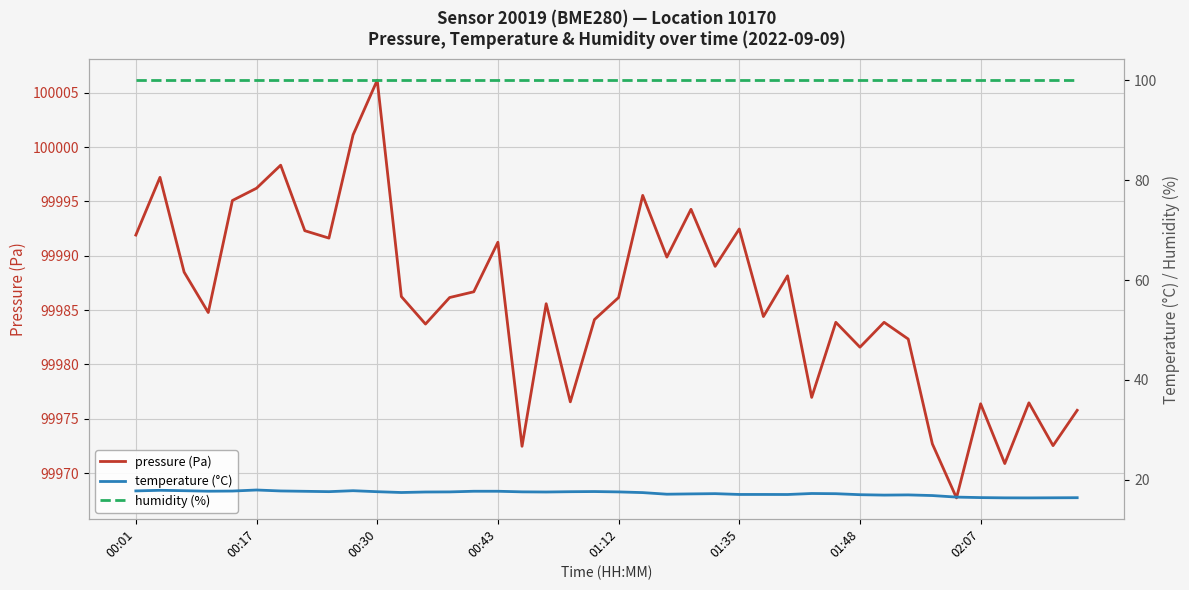

True or false: humidity (%) has a value of 138.8 at 29.

False